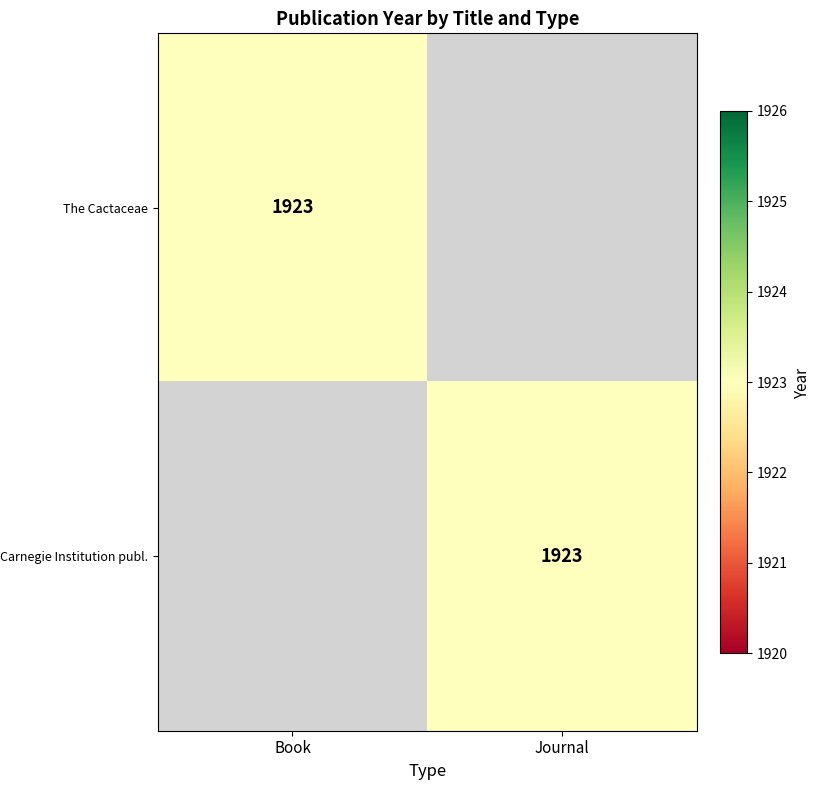

The Carnegie Institution publ. series shows 2678 at Journal. True or false?

False